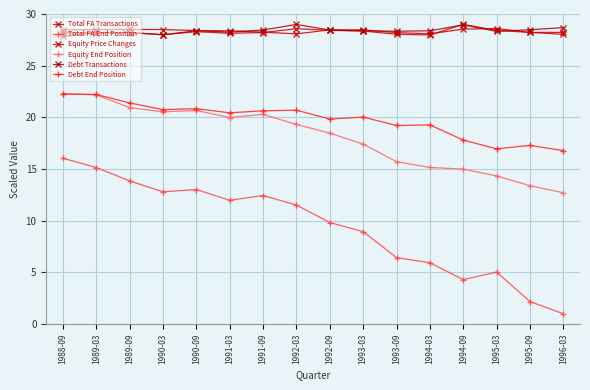

What is the value of the Equity Price Changes point at the 14th from the left?

28.6